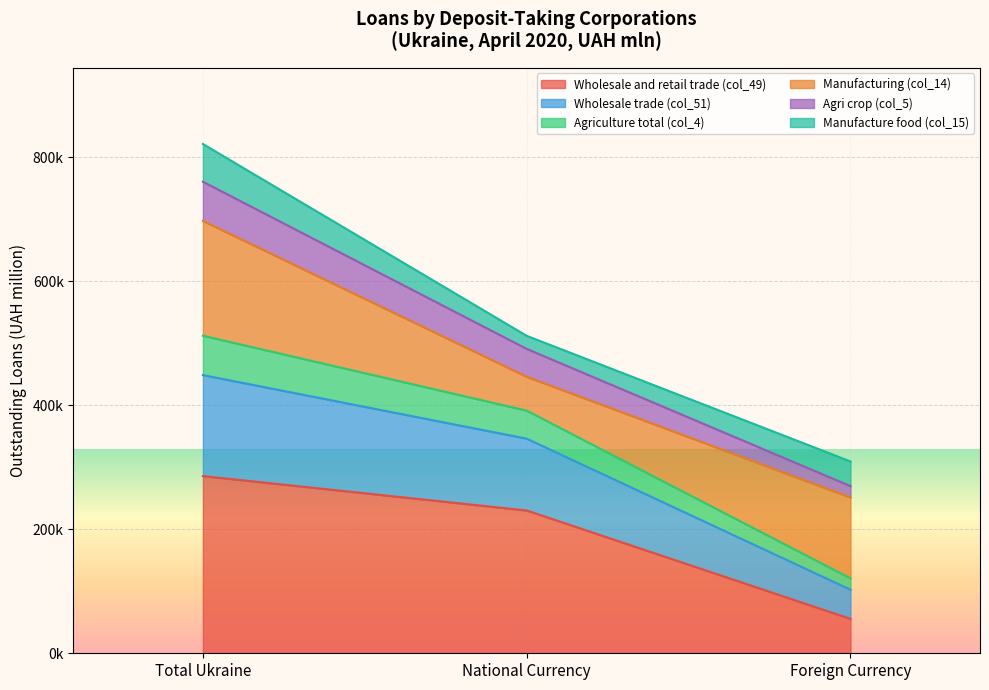

What are all the series names shown in the legend?

Wholesale and retail trade (col_49), Wholesale trade (col_51), Agriculture total (col_4), Manufacturing (col_14), Agri crop (col_5), Manufacture food (col_15)